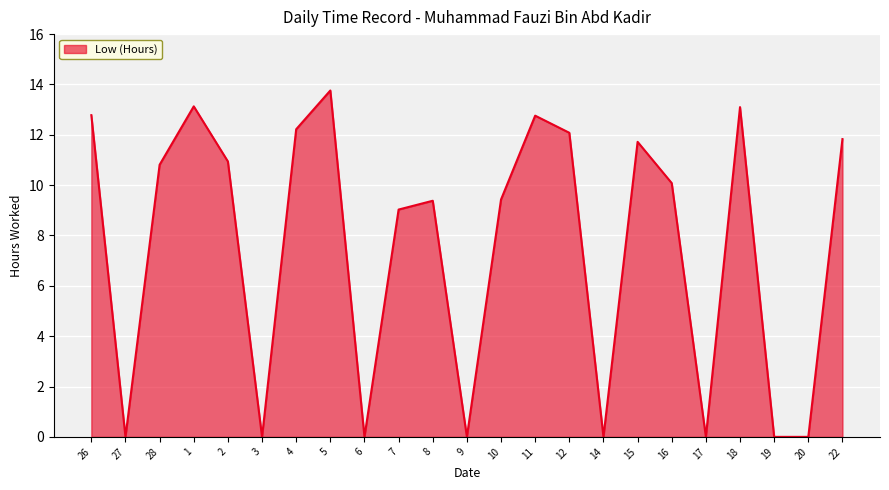

What is the change in value from 2 to 16?

-0.9